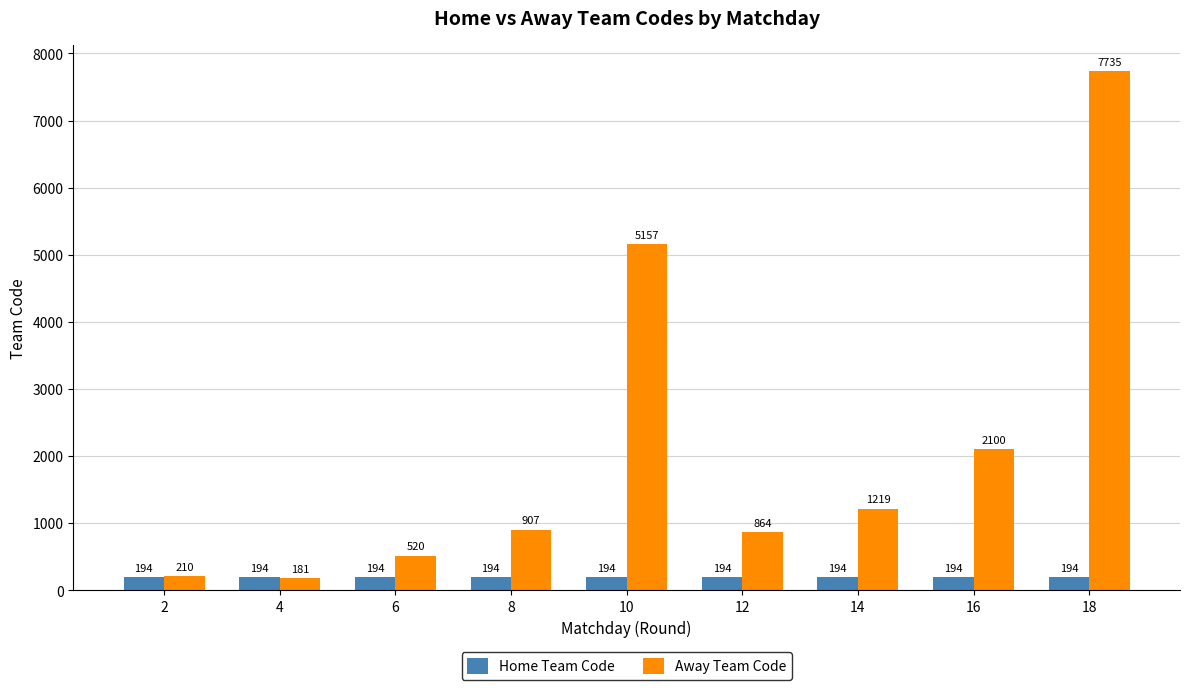

The value of Away Team Code at 8 is 907. True or false?

True